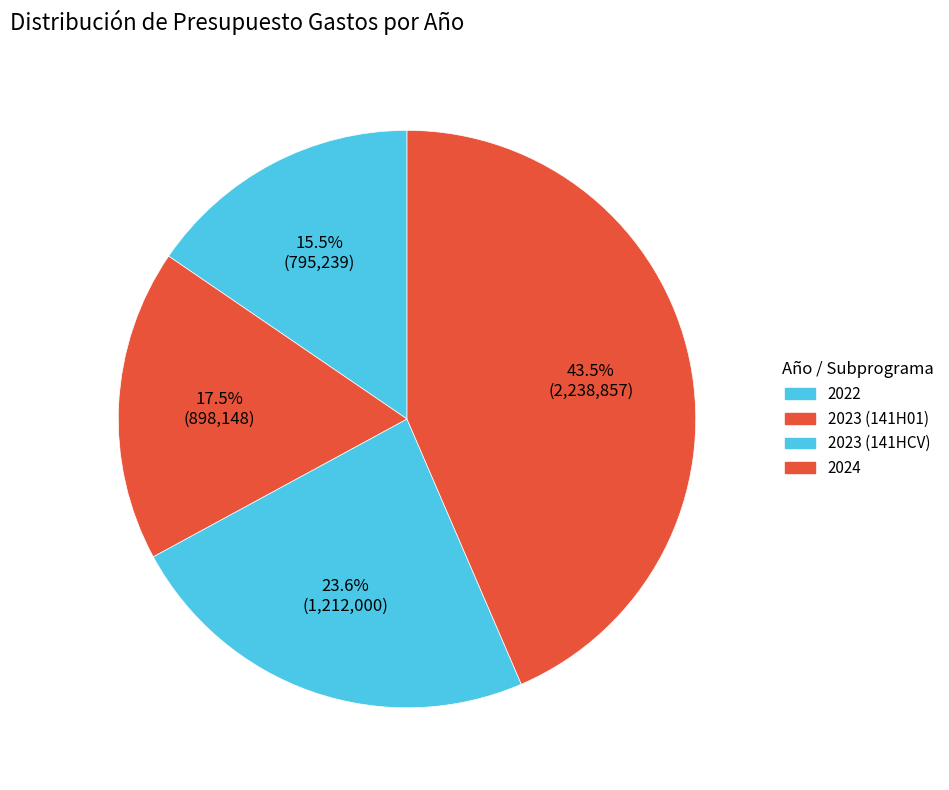

Between 2023 (141H01) and 2024, which is larger?

2024